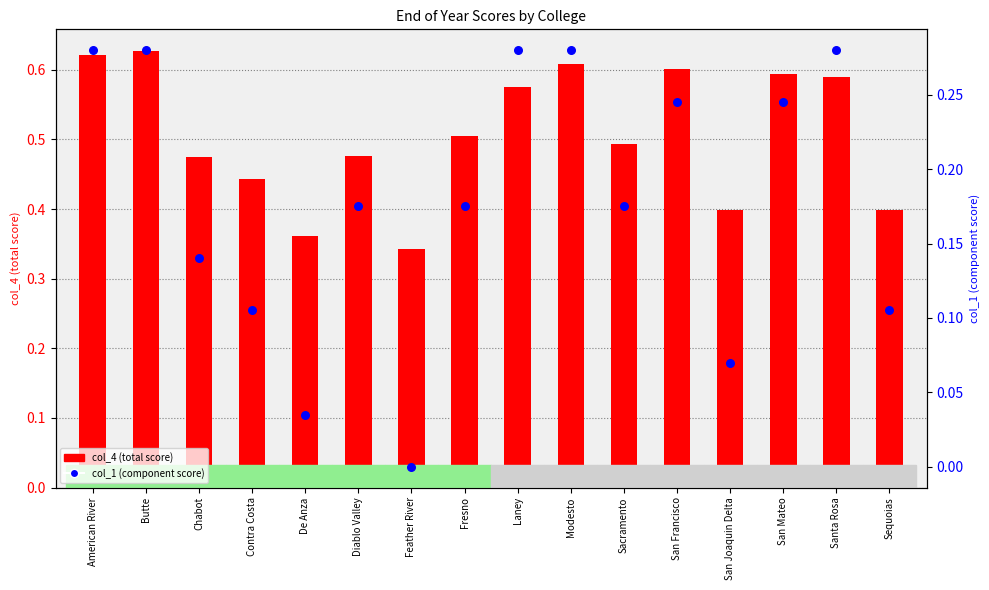

Which series has the largest total across all categories?

col_4 (total score)